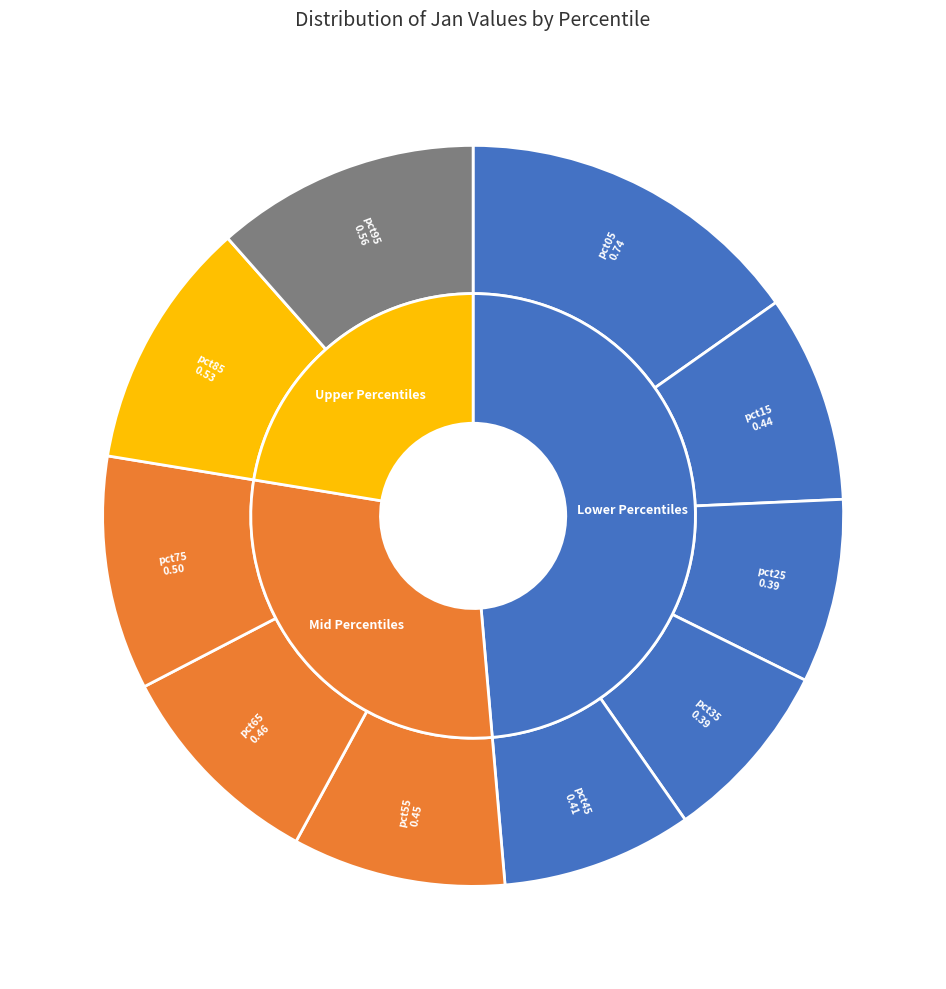

To the nearest percent, what is the average slice percentage?

10%